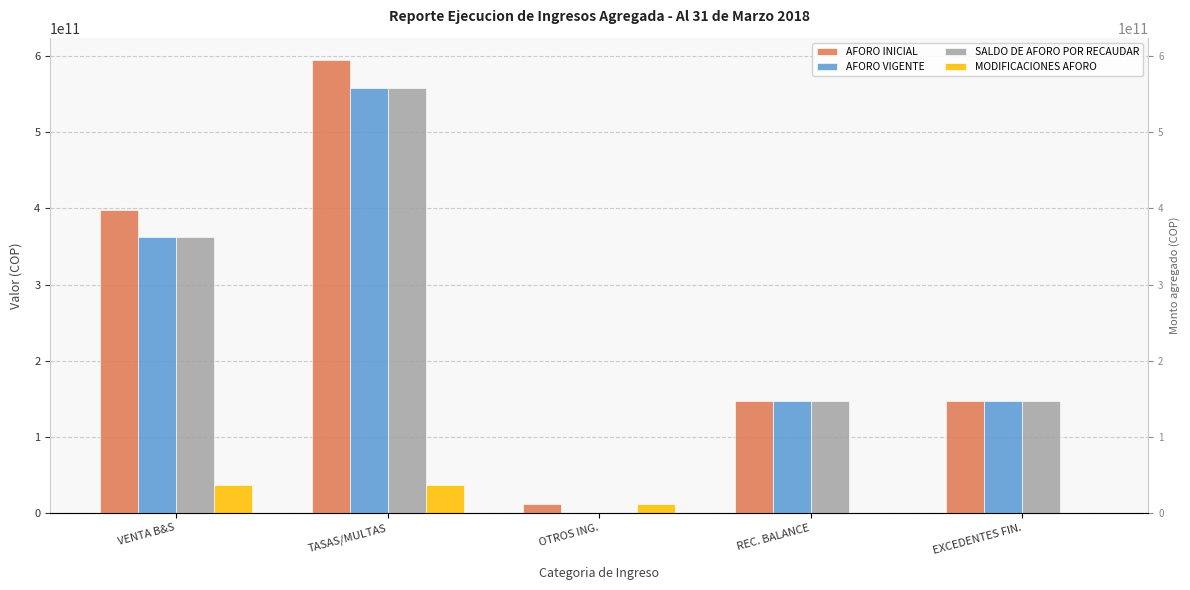

What is the maximum value for MODIFICACIONES AFORO?

36273510034